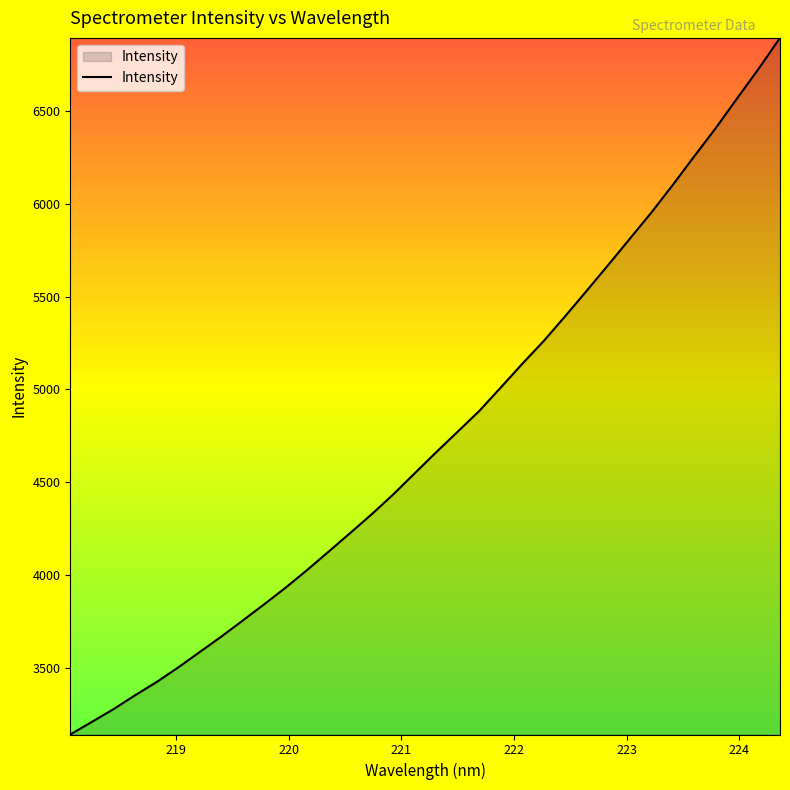

What is the average value?

4746.7